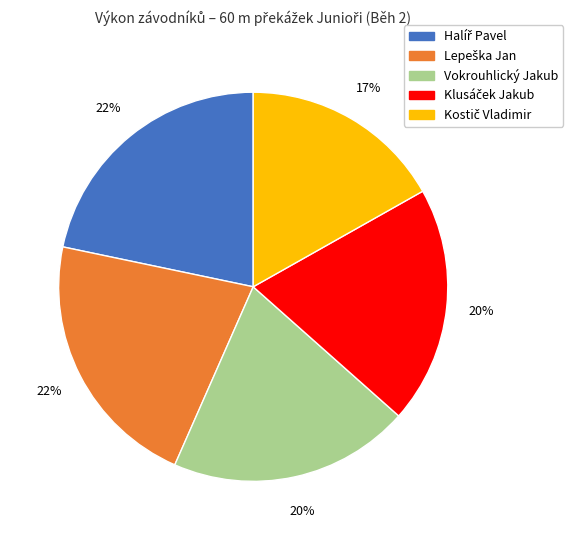

Is there any slice that represents more than half of the pie?

No